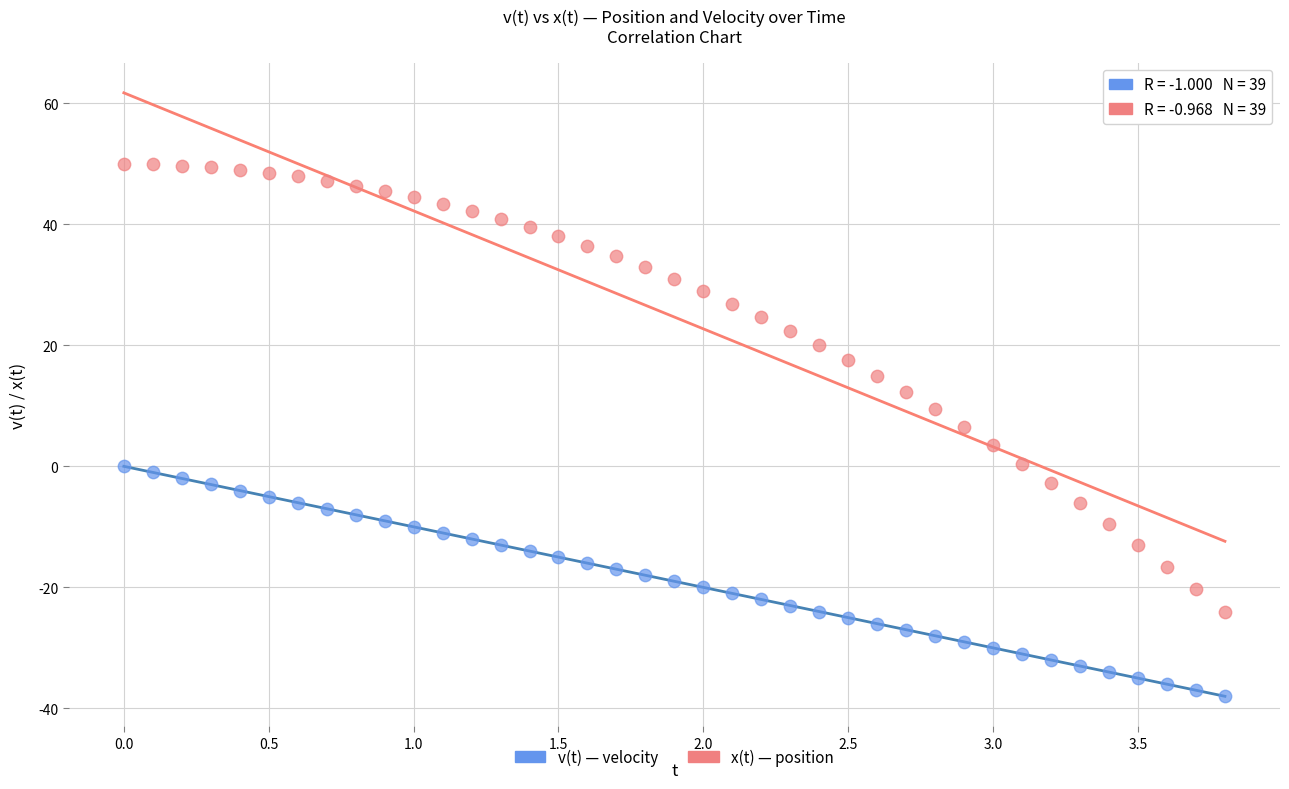

What are all the series names shown in the legend?

v(t) — velocity, x(t) — position